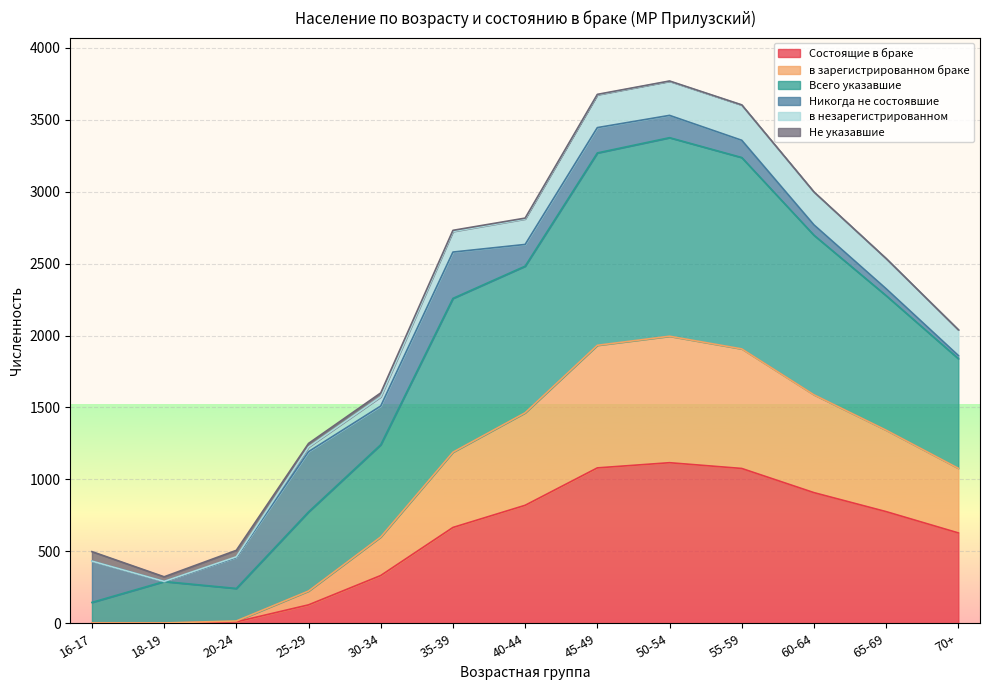

Is the value of Всего указавшие at 18-19 greater than the value of в зарегистрированном браке at 70+?

No